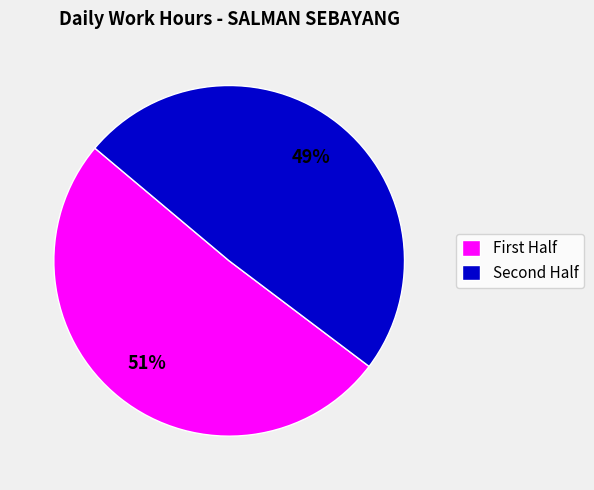

What is the largest slice in the pie chart?

First Half